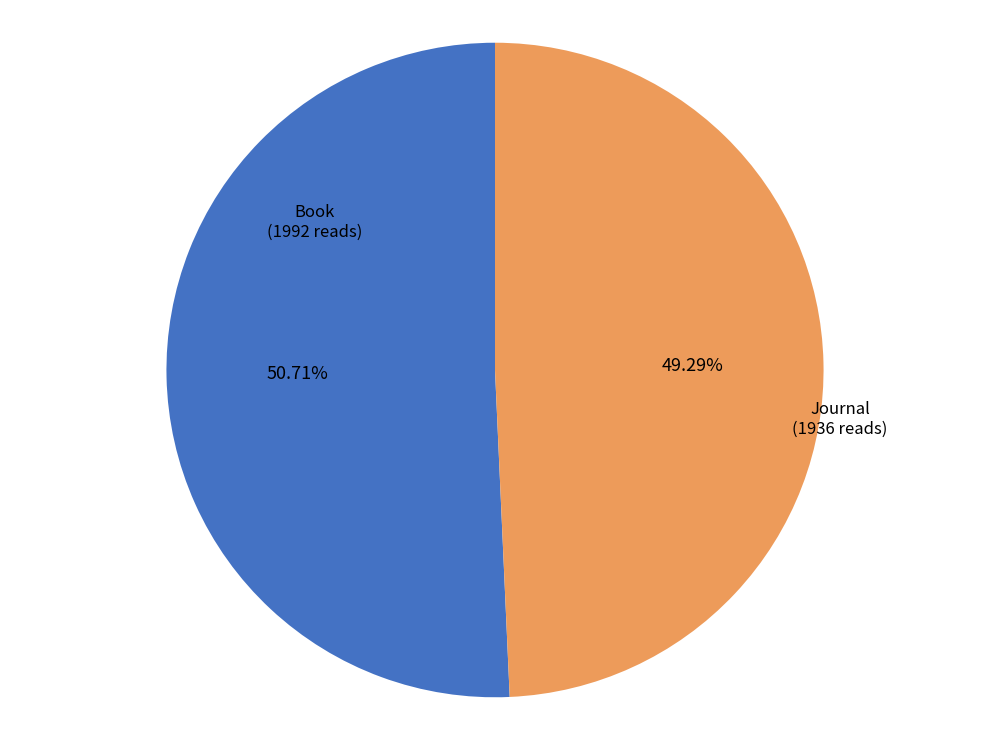

Does any single category account for the majority?

Yes